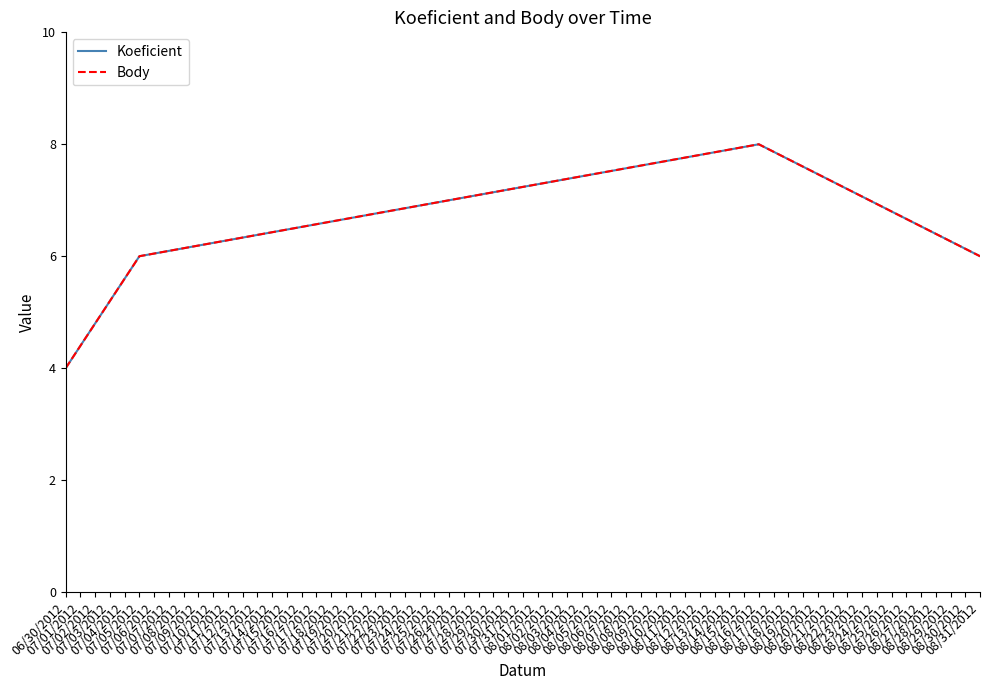

Does the chart have visible grid lines?

No